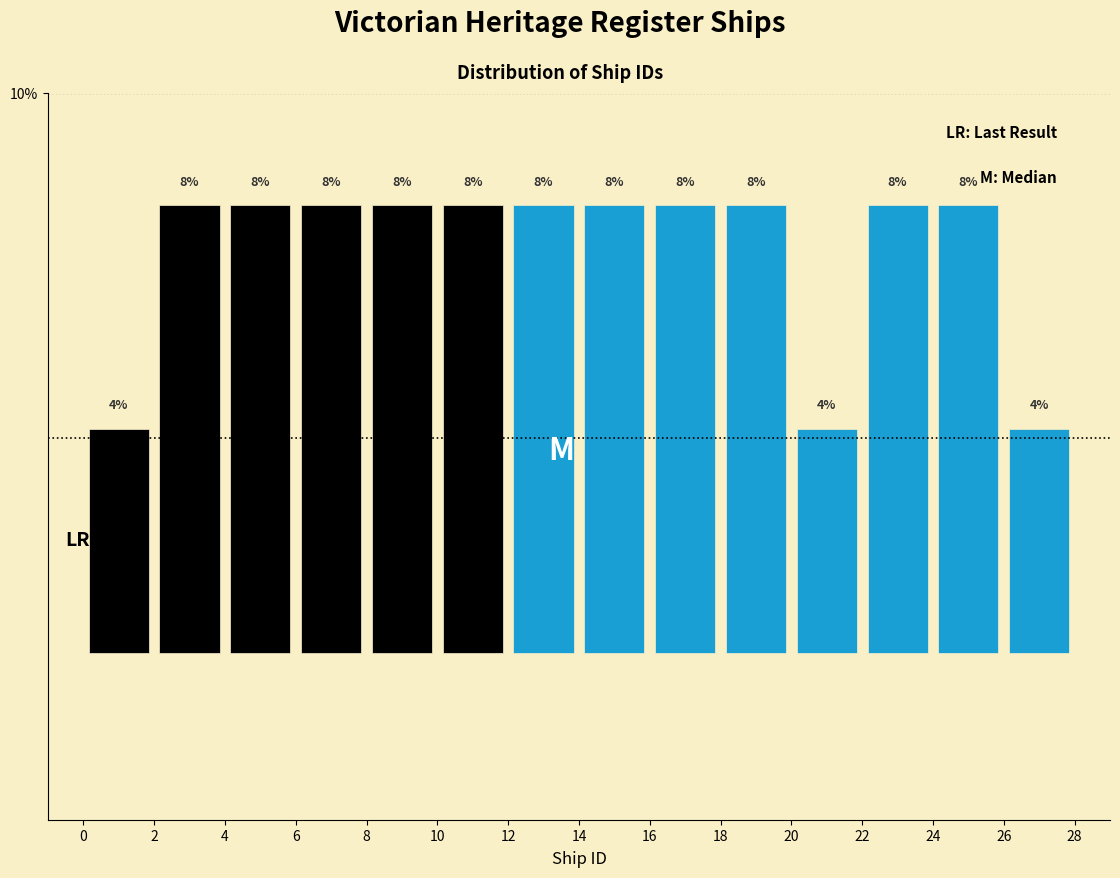

What is the height of the bar covering 20 to 22 on the x-axis?

4